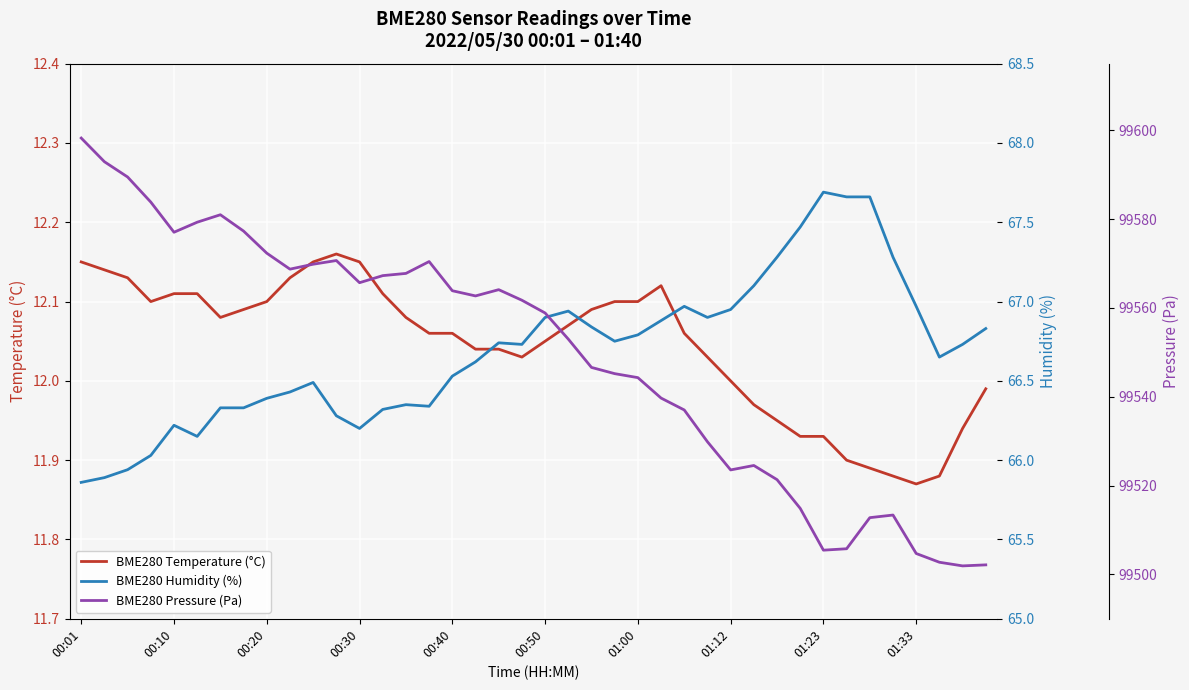

At how many categories does at least one series exceed 5536?

40